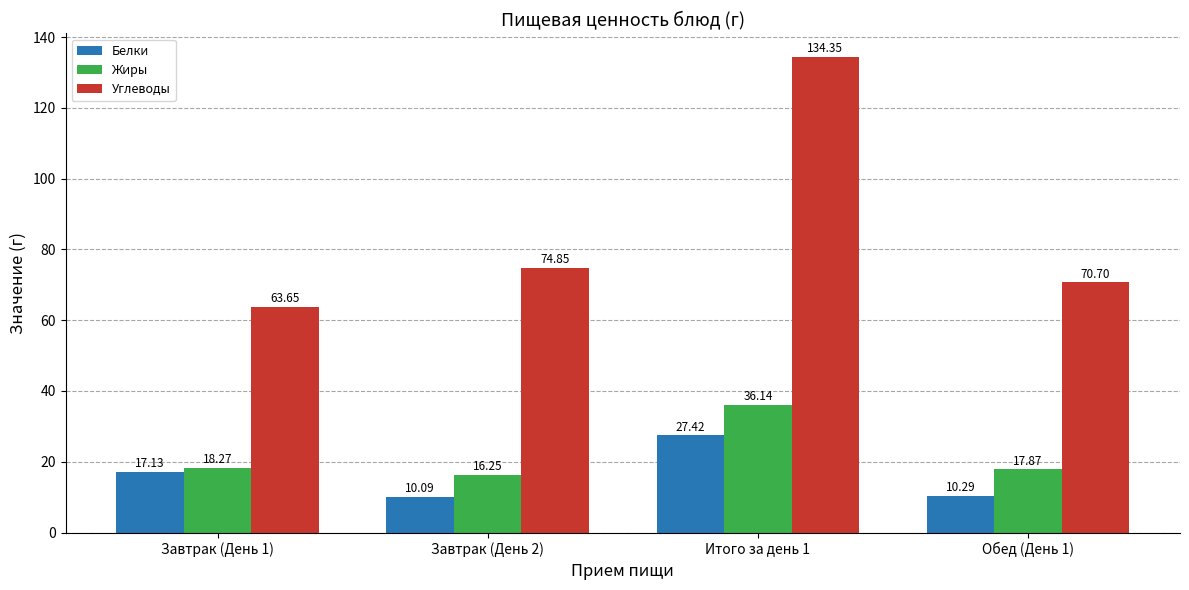

What is the difference between the highest and lowest values at Обед (День 1)?

60.4